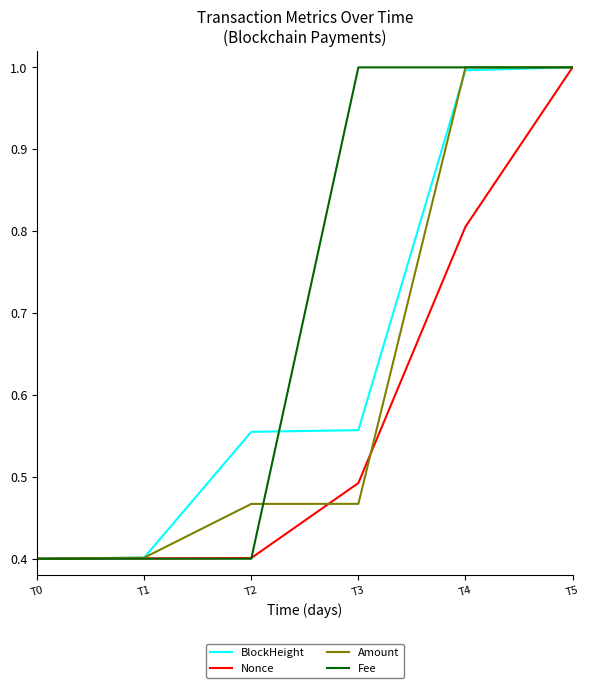

What is the difference between the highest and lowest values at T4?

0.2